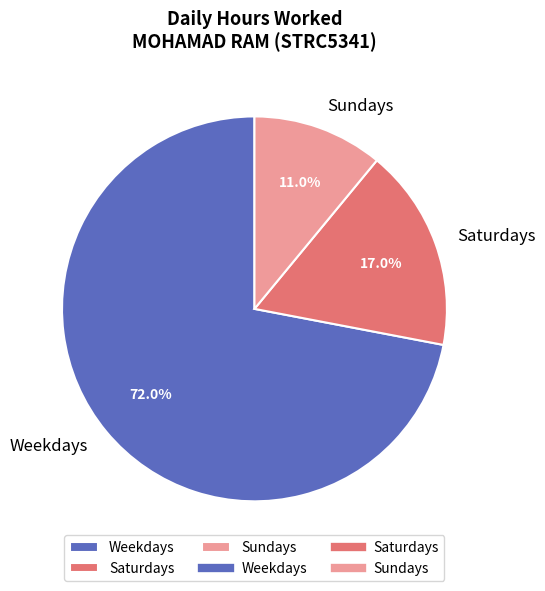

Which has a higher value, Weekdays or Saturdays?

Weekdays